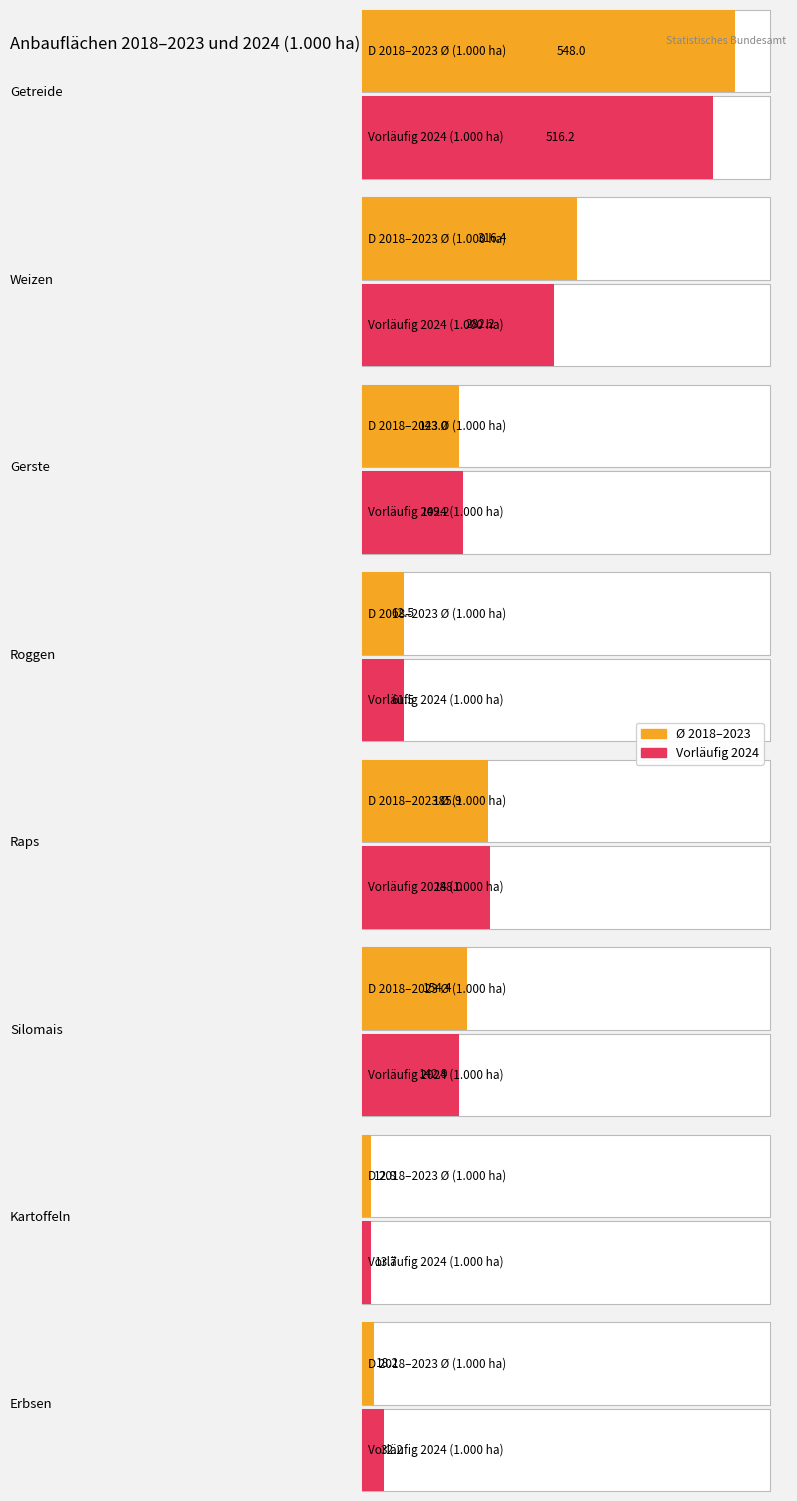

Rank the series at Weizen from lowest to highest value.

Preliminary 2024, Average utilization